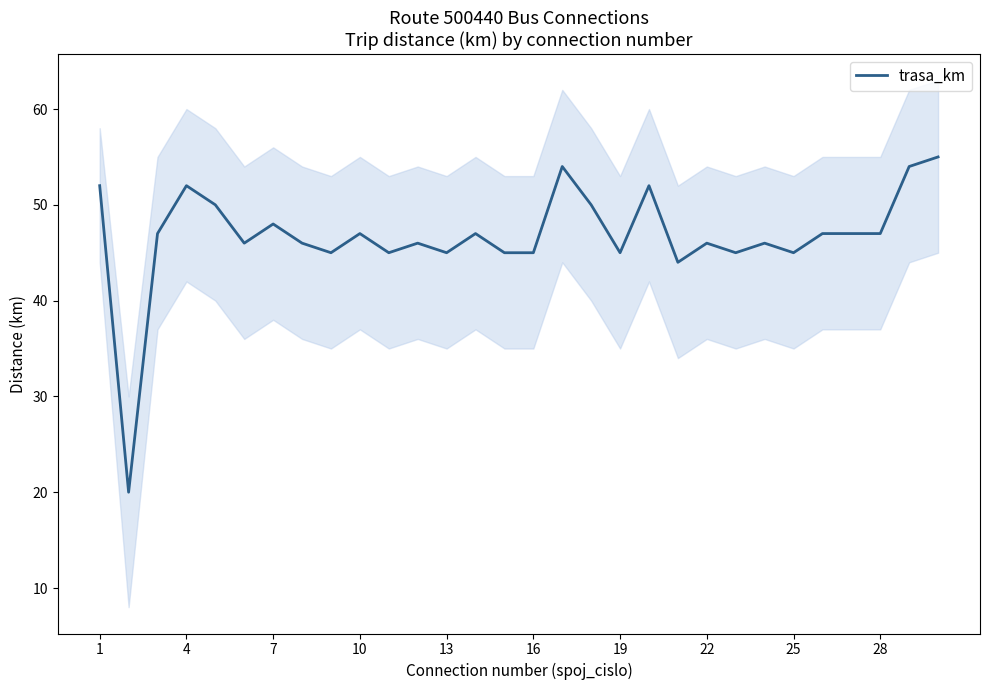

The value of trasa_km at 25 is 24. True or false?

False